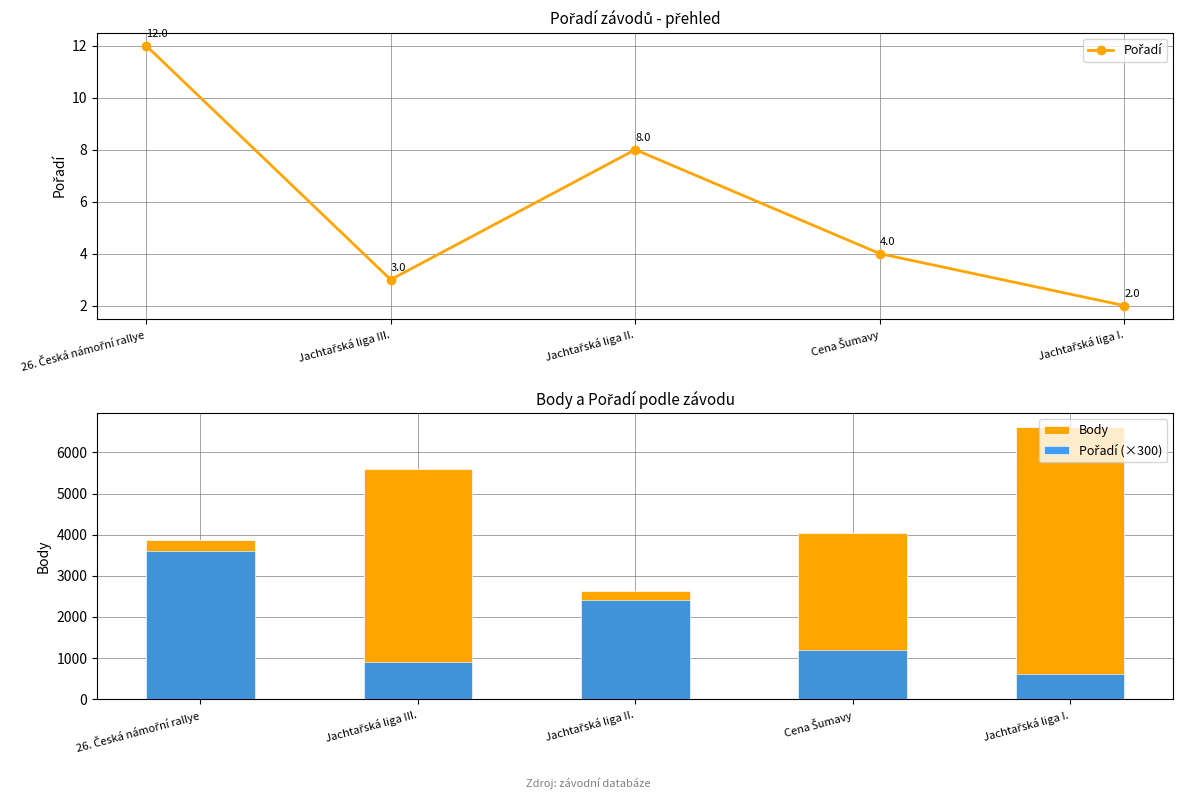

What is the label of the 2nd bar from the right?

Cena Šumavy